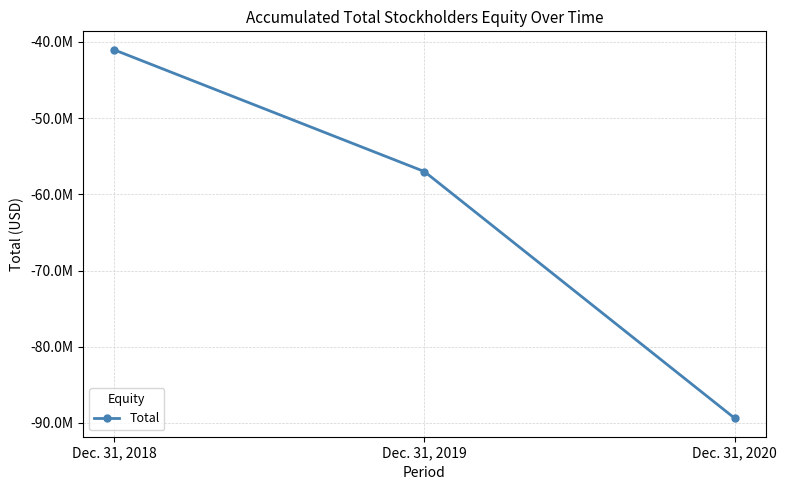

Reading left to right, list all the values displayed in this chart.

-41026664	-57008946	-89389956